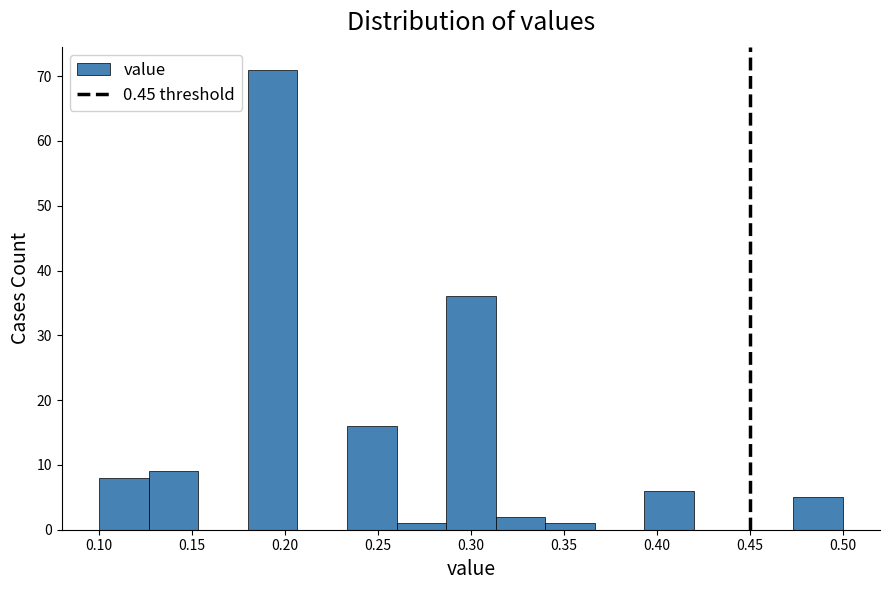

Which range on the x-axis has the tallest bar?

0.180 to 0.205